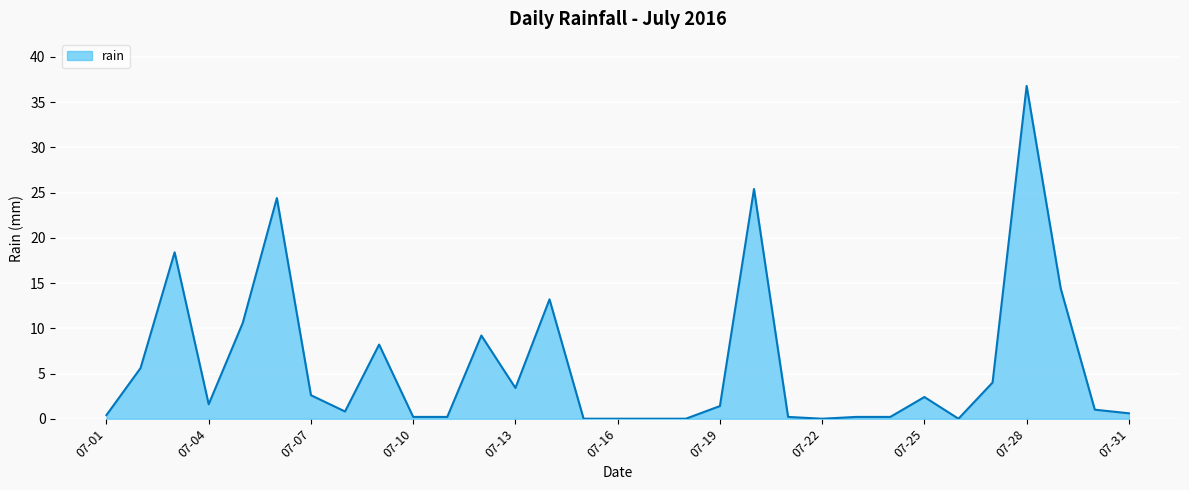

What is the greatest value displayed?

36.8